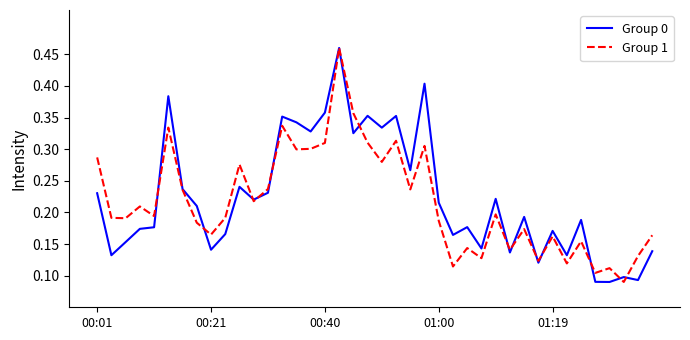

How many lines are shown in the chart?

2